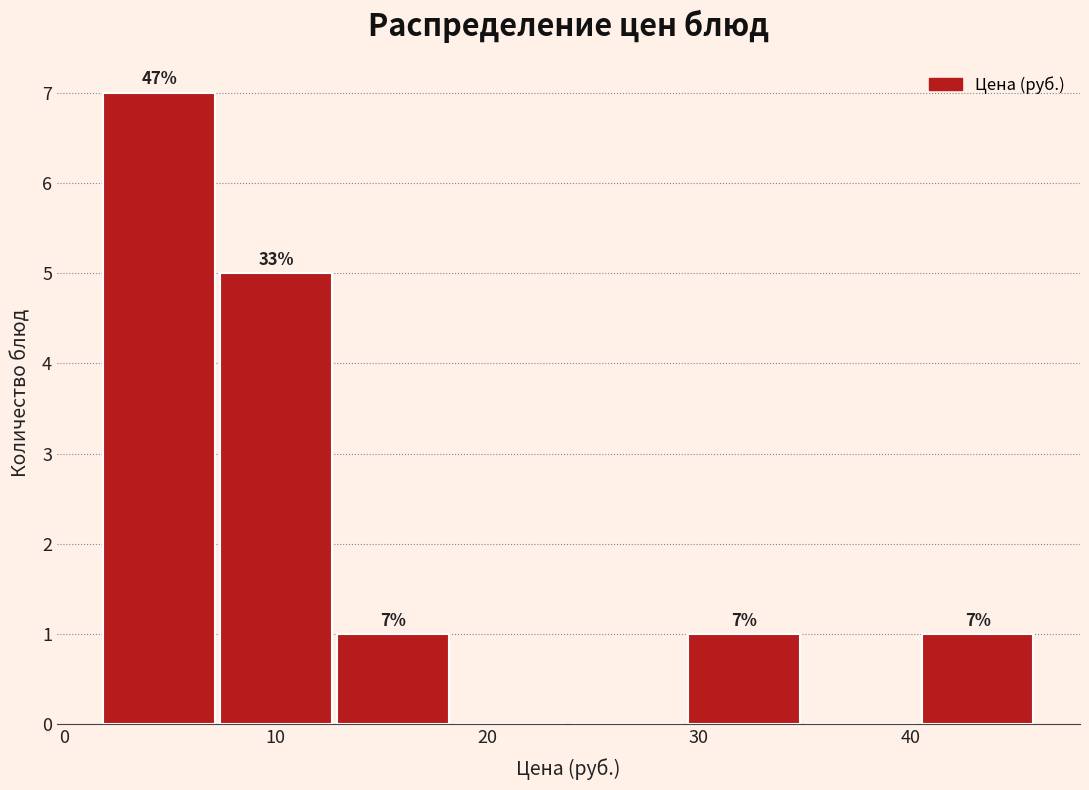

Over which range of the x-axis is the bar tallest?

2 to 7